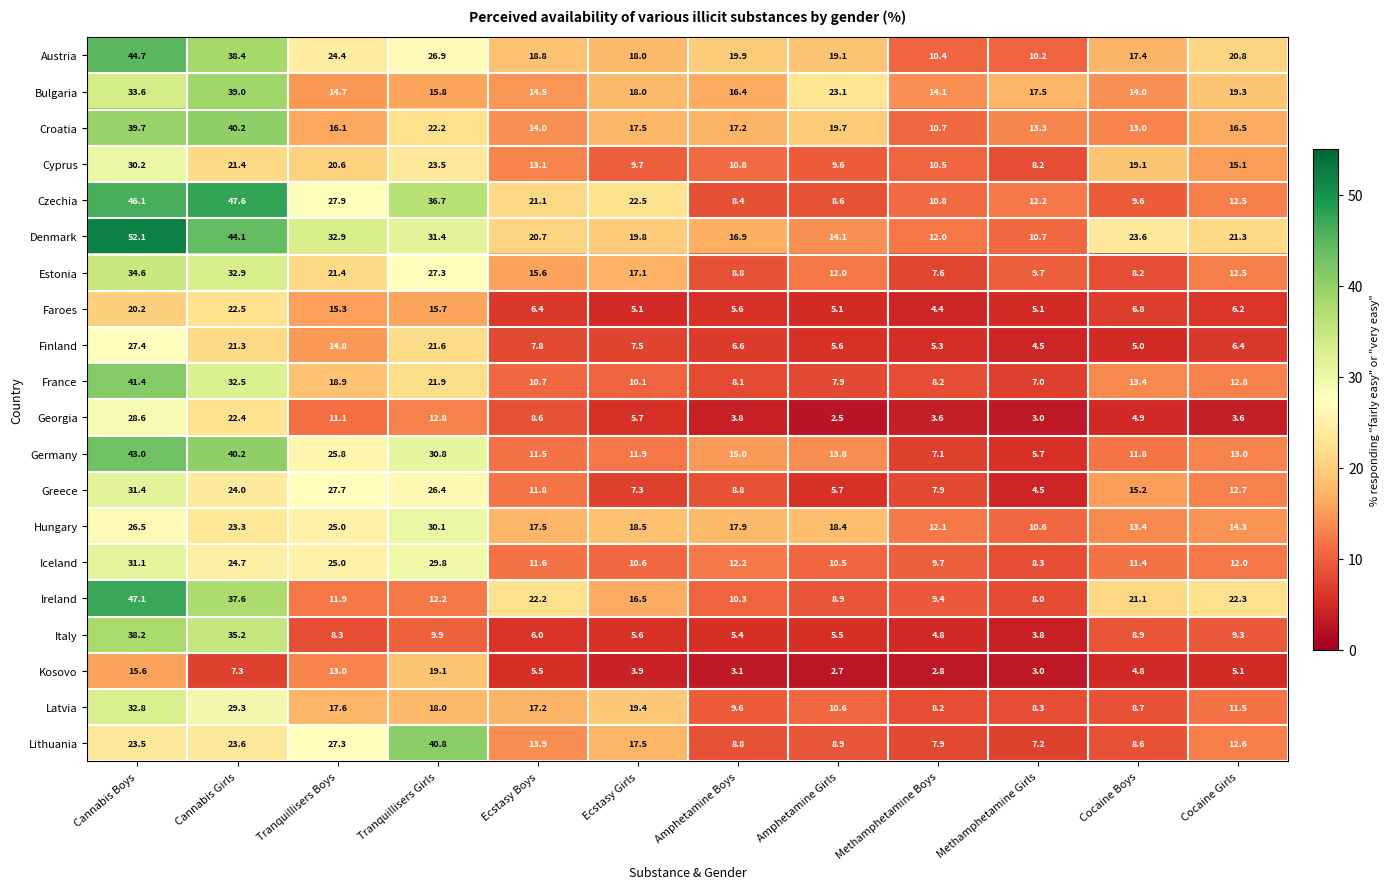

Which series has the largest total across all categories?

Denmark